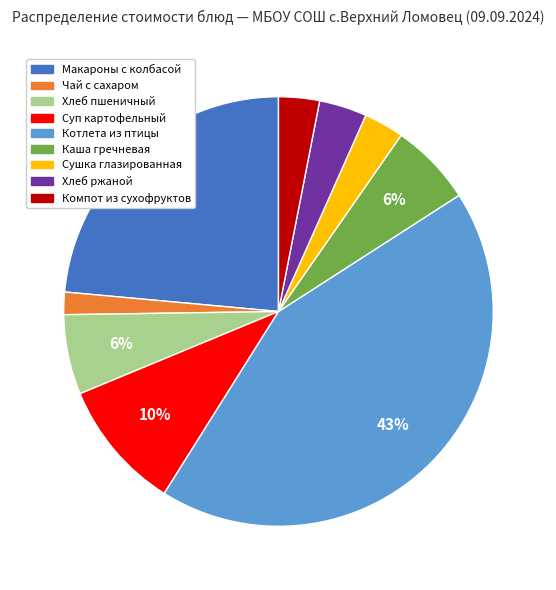

Combined, do Хлеб пшеничный and Макароны с колбасой account for over 50%?

No